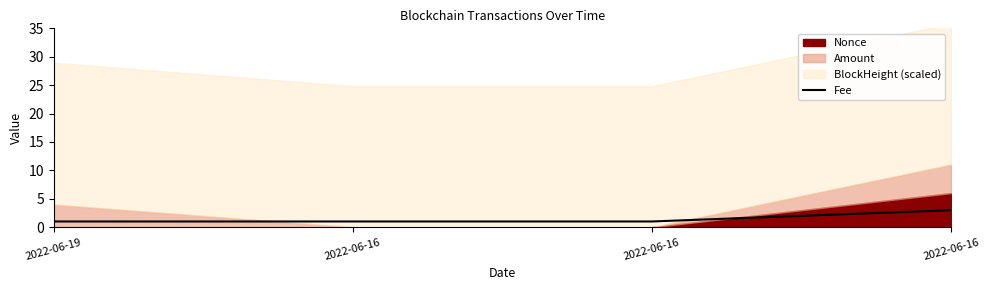

Where is the data nearest to the value 2?

2022-06-19